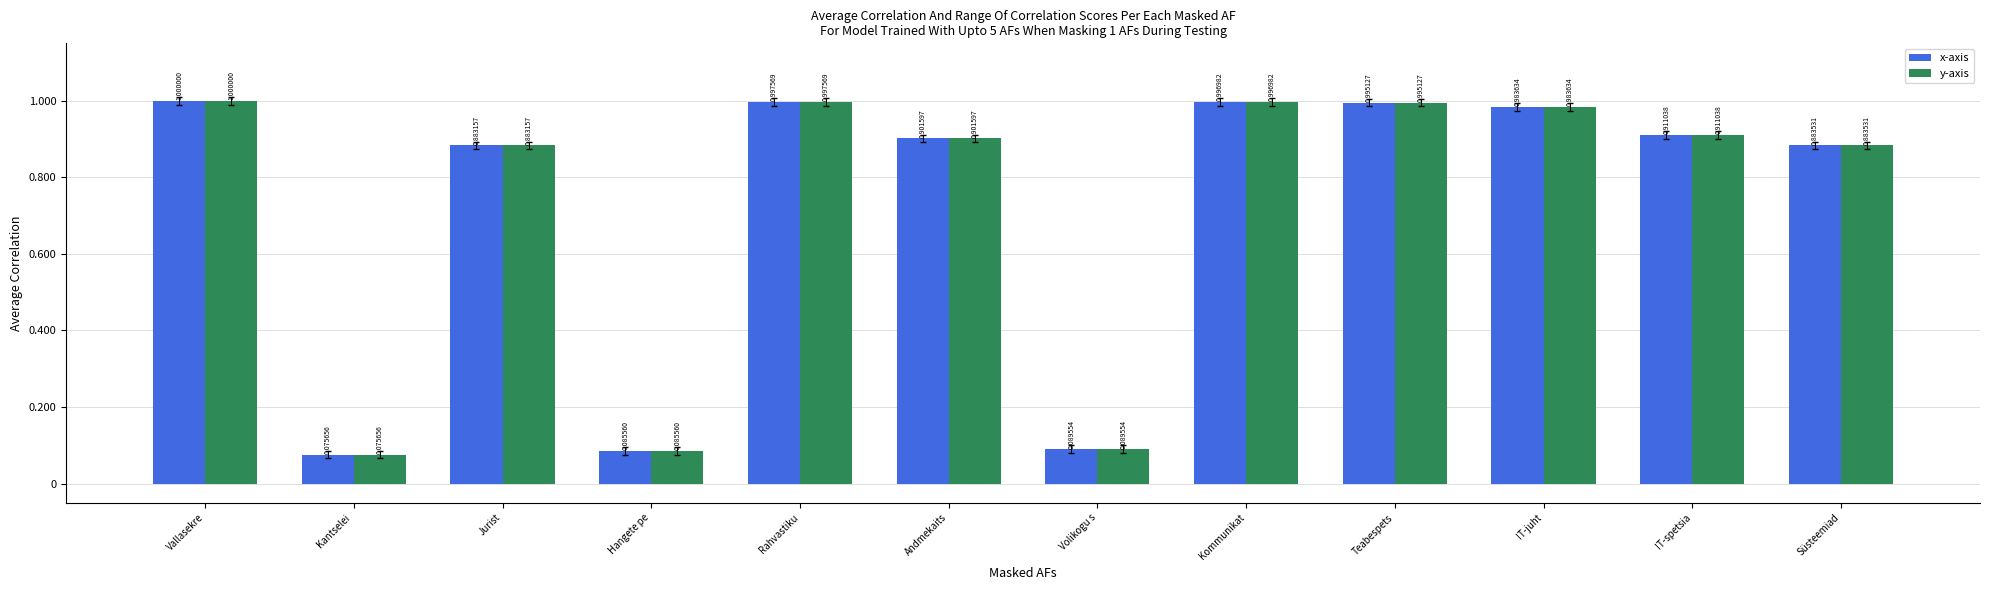

At which label is x-axis closest to 0?

Kantselei 